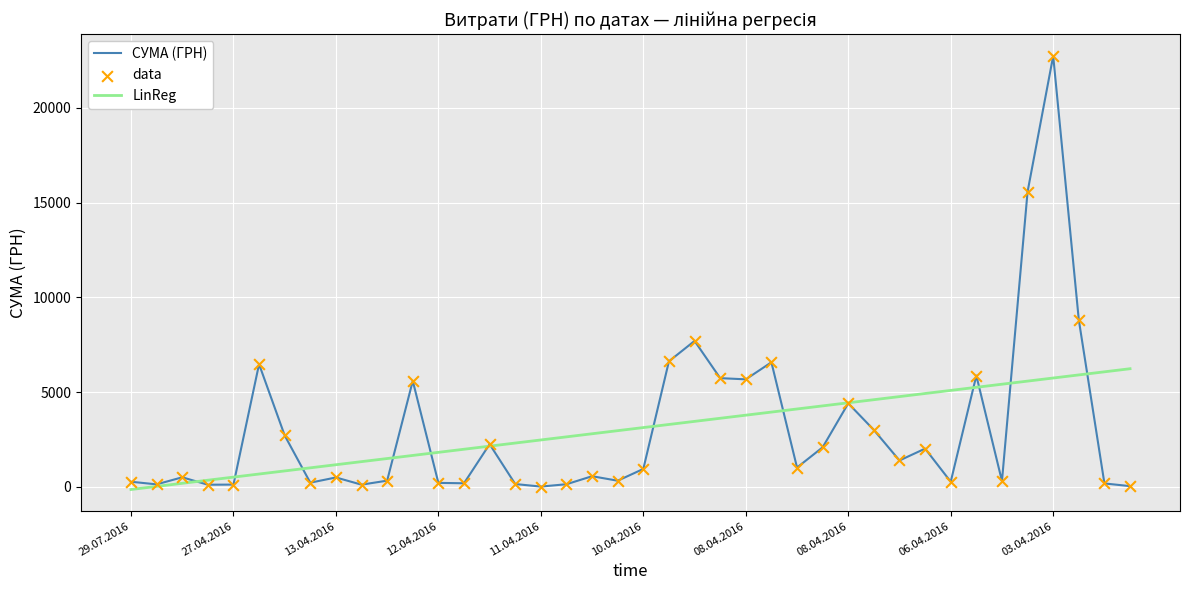

Which series has the widest spread of values?

СУМА (ГРН)